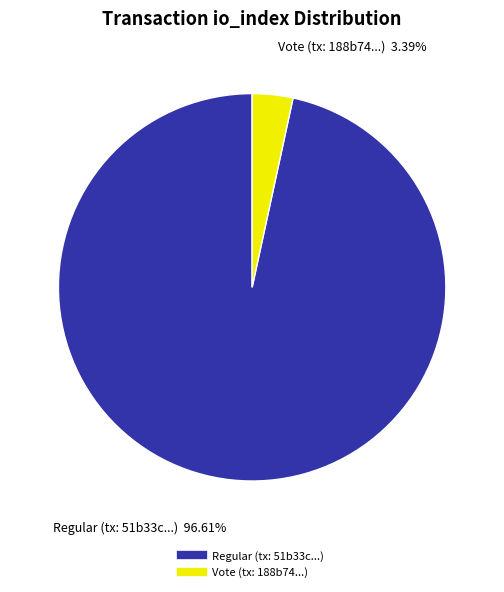

Is there any slice that represents more than half of the pie?

Yes